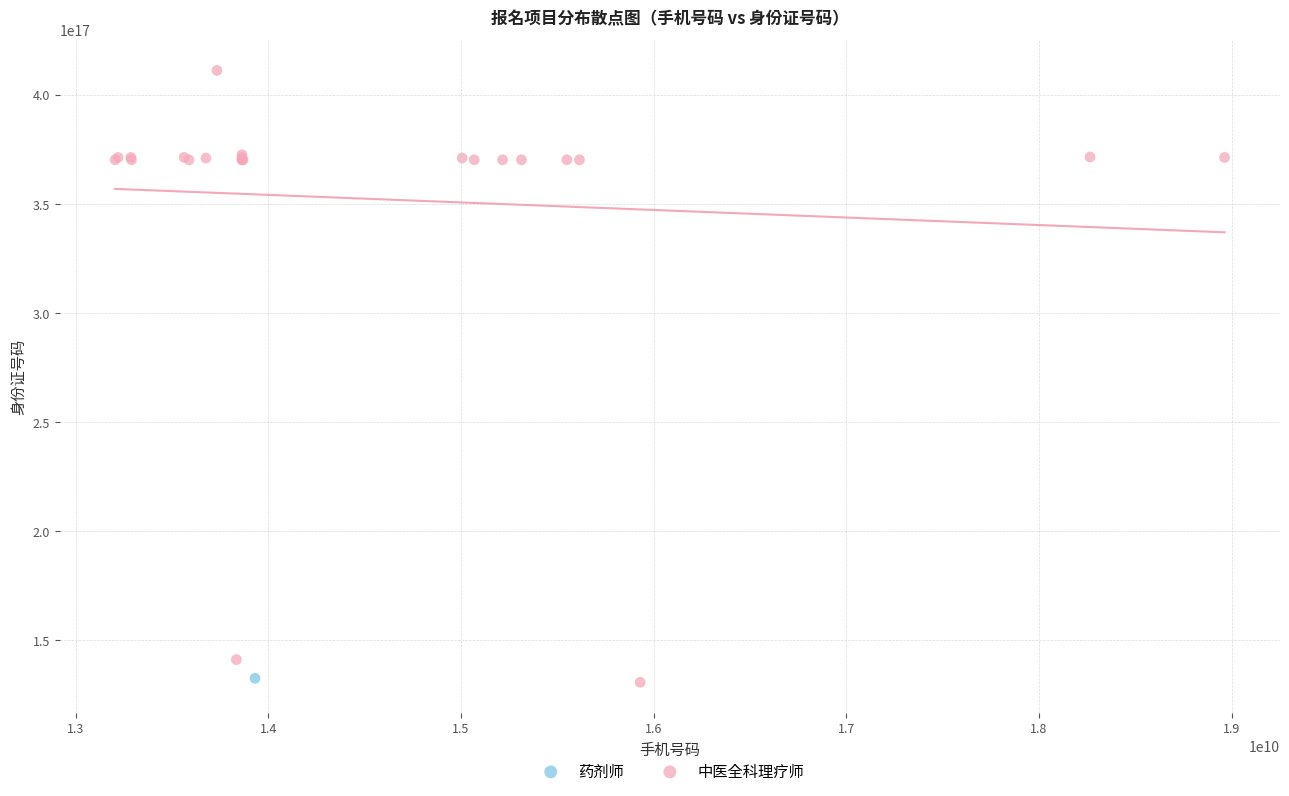

What are all the series names shown in the legend?

药剂师, 中医全科理疗师